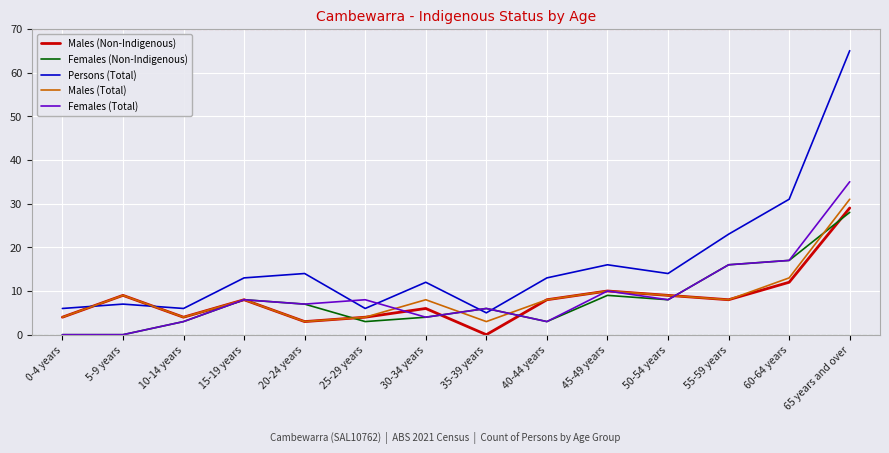

What position from the right is 20-24 years?

10